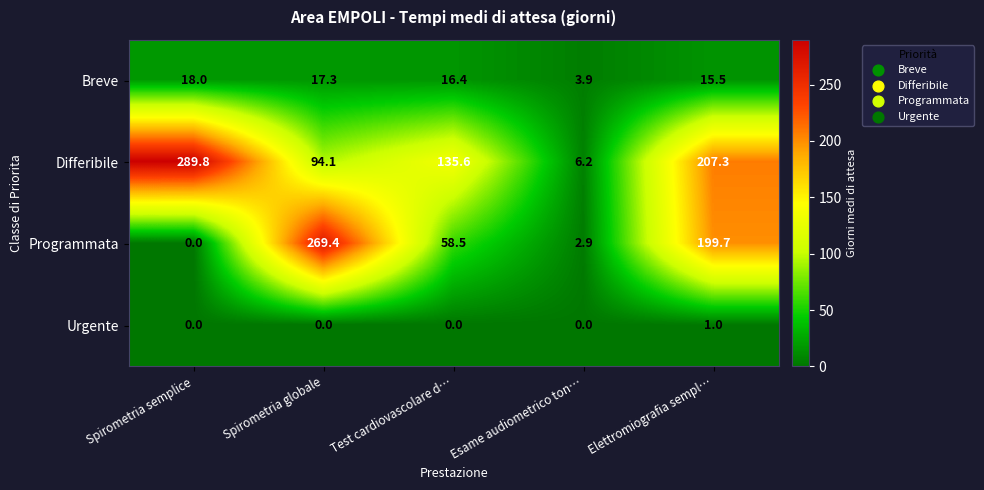

Is it true that Urgente equals 0.3 at Spirometria globale?

False